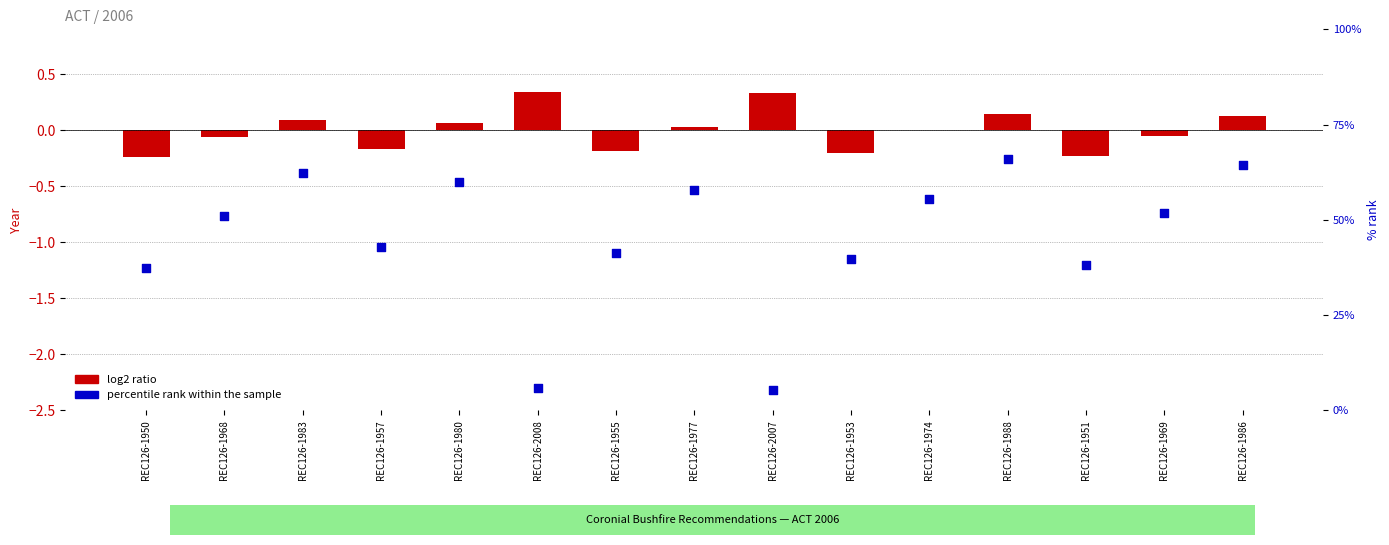

Which series has the largest Y range (max minus min)?

percentile rank within the sample